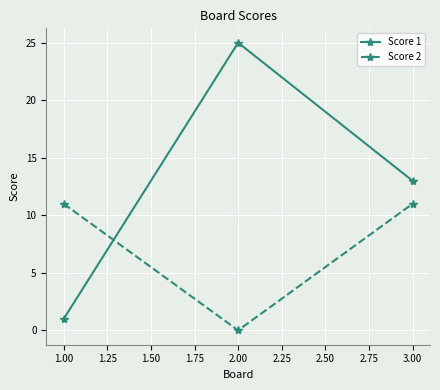

Reading left to right, extract all data points from this chart.

Score 1: 1	25	13
Score 2: 11	0	11